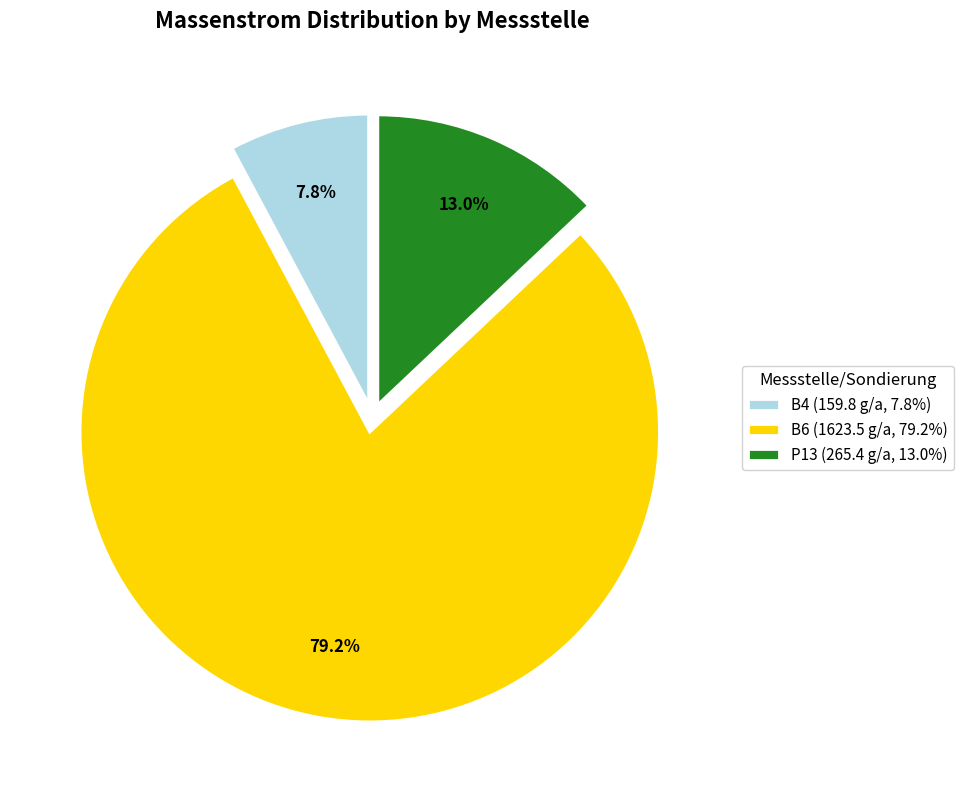

True or false: P13 accounts for 25% of the total.

False